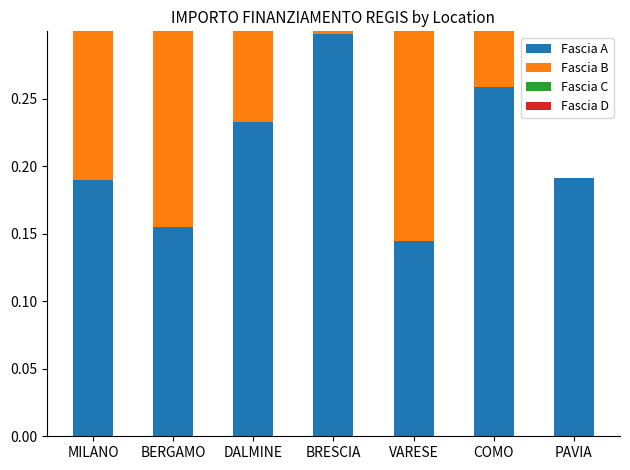

How many bars are there in total?

28